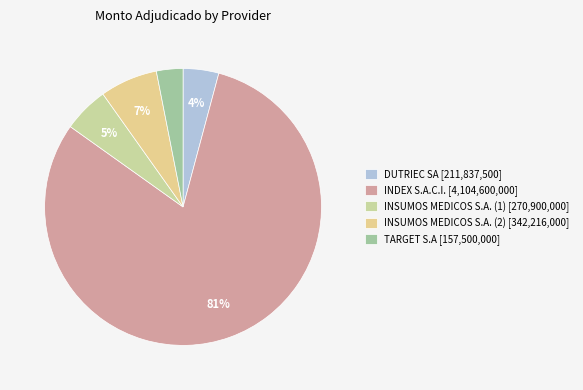

How many slices are in this pie chart?

5